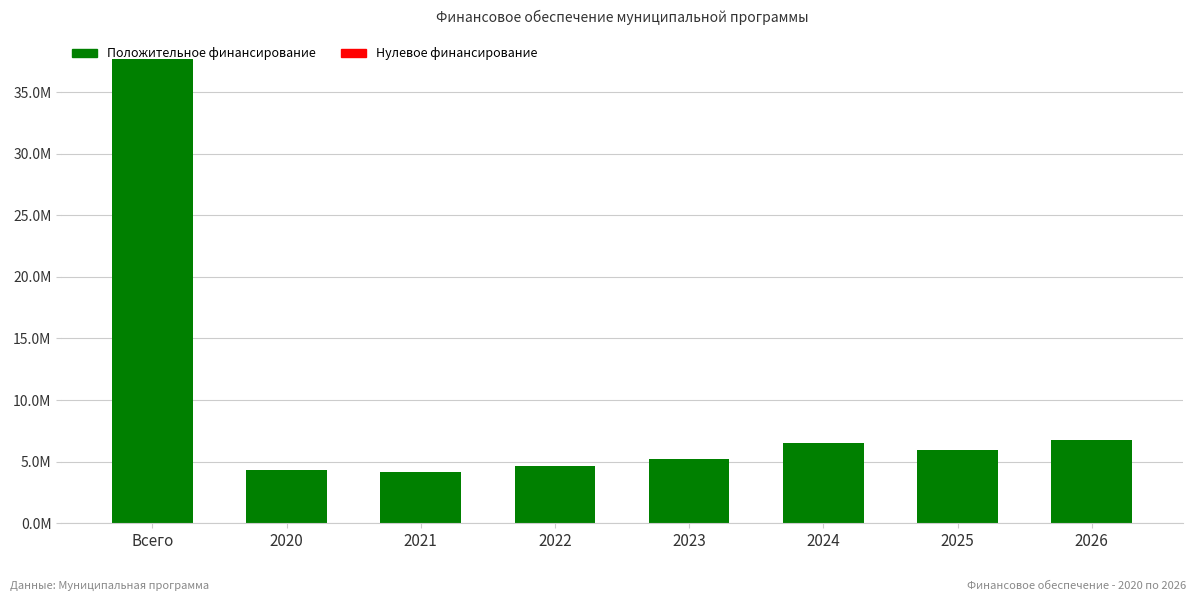

What is the difference between the second highest and second lowest values?

2445956.2